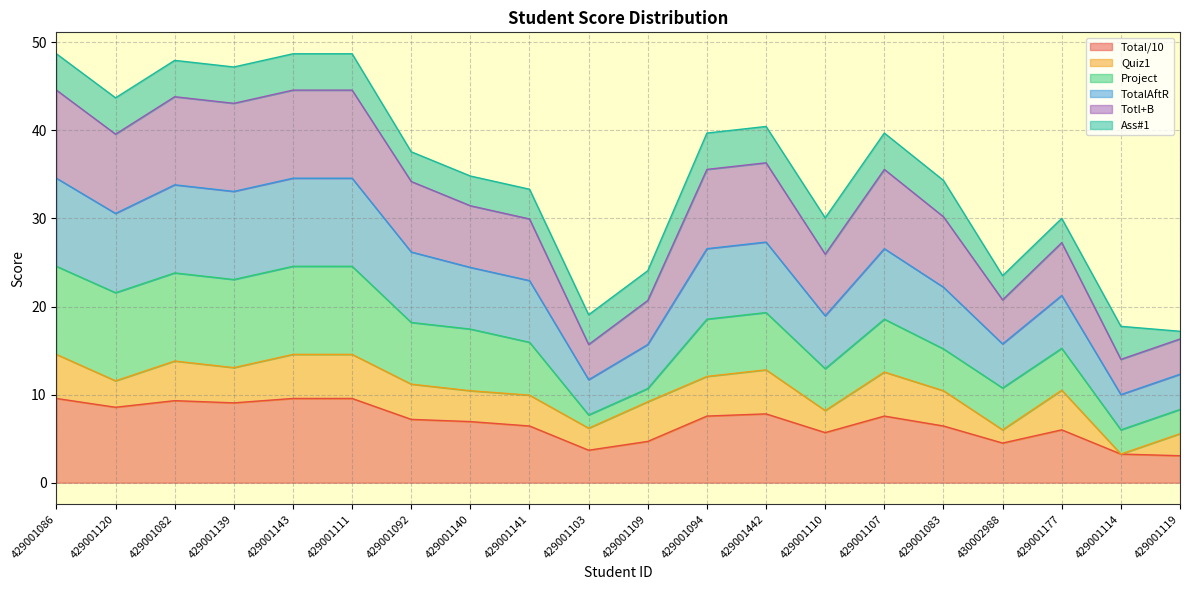

Is the value of TotalAftR at 429001083 greater than the value of Totl+B at 429001094?

No